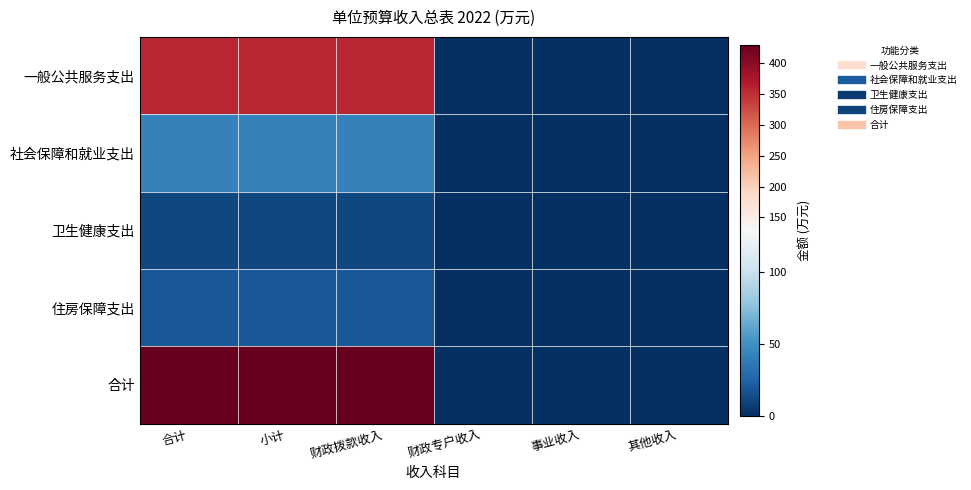

What is the difference between the highest and lowest values at 财政拨款收入?

419.0